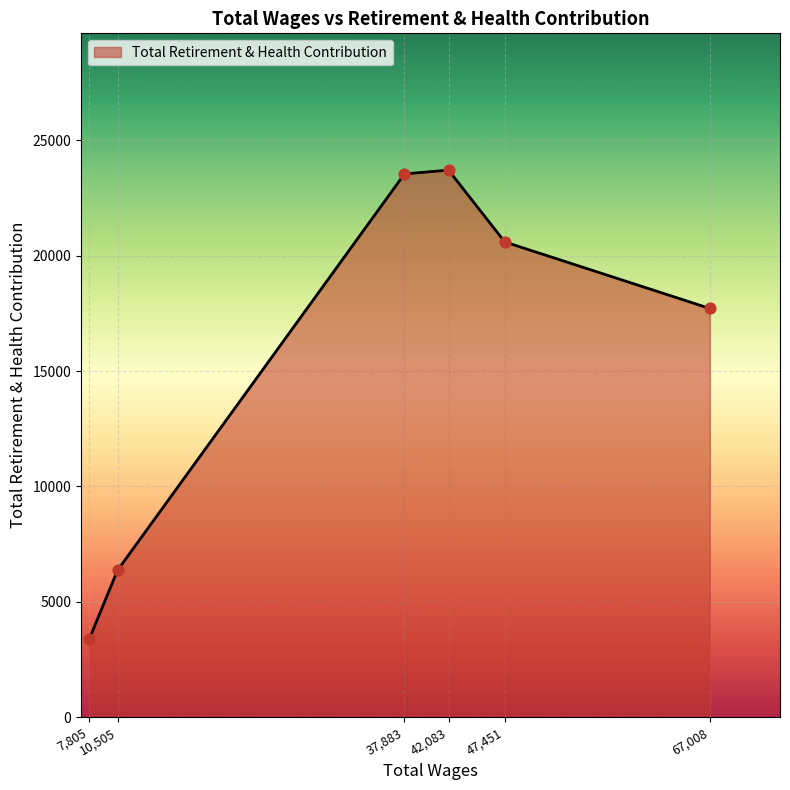

What is the minimum value shown in the chart?

3382